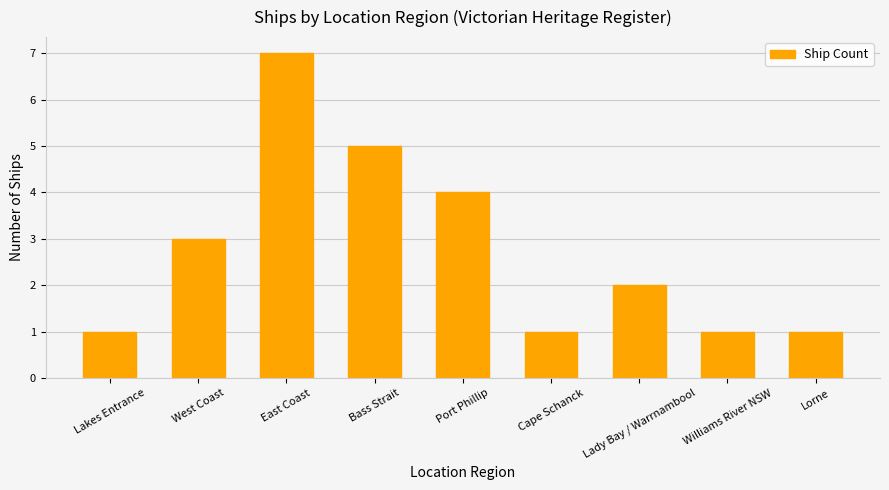

Reading left to right, list all the values displayed in this chart.

Lakes Entrance=1	West Coast=3	East Coast=7	Bass Strait=5	Port Phillip=4	Cape Schanck=1	Lady Bay / Warrnambool=2	Williams River NSW=1	Lorne=1